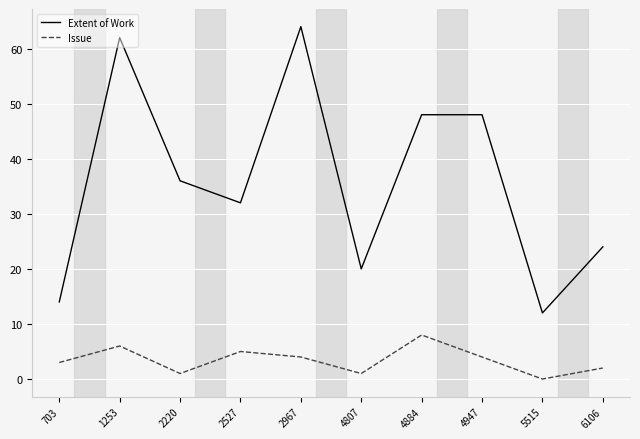

What is the difference between the maximum and second lowest values in the Issue series?

7